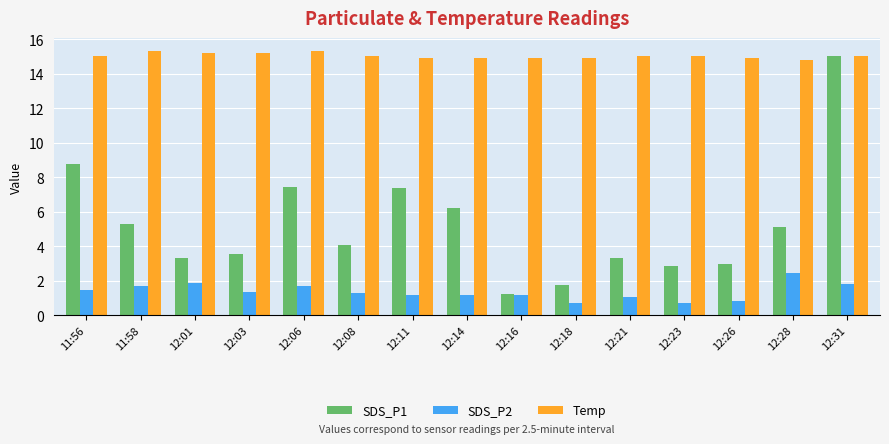

The SDS_P1 series shows 0.8 at 12:23. True or false?

False